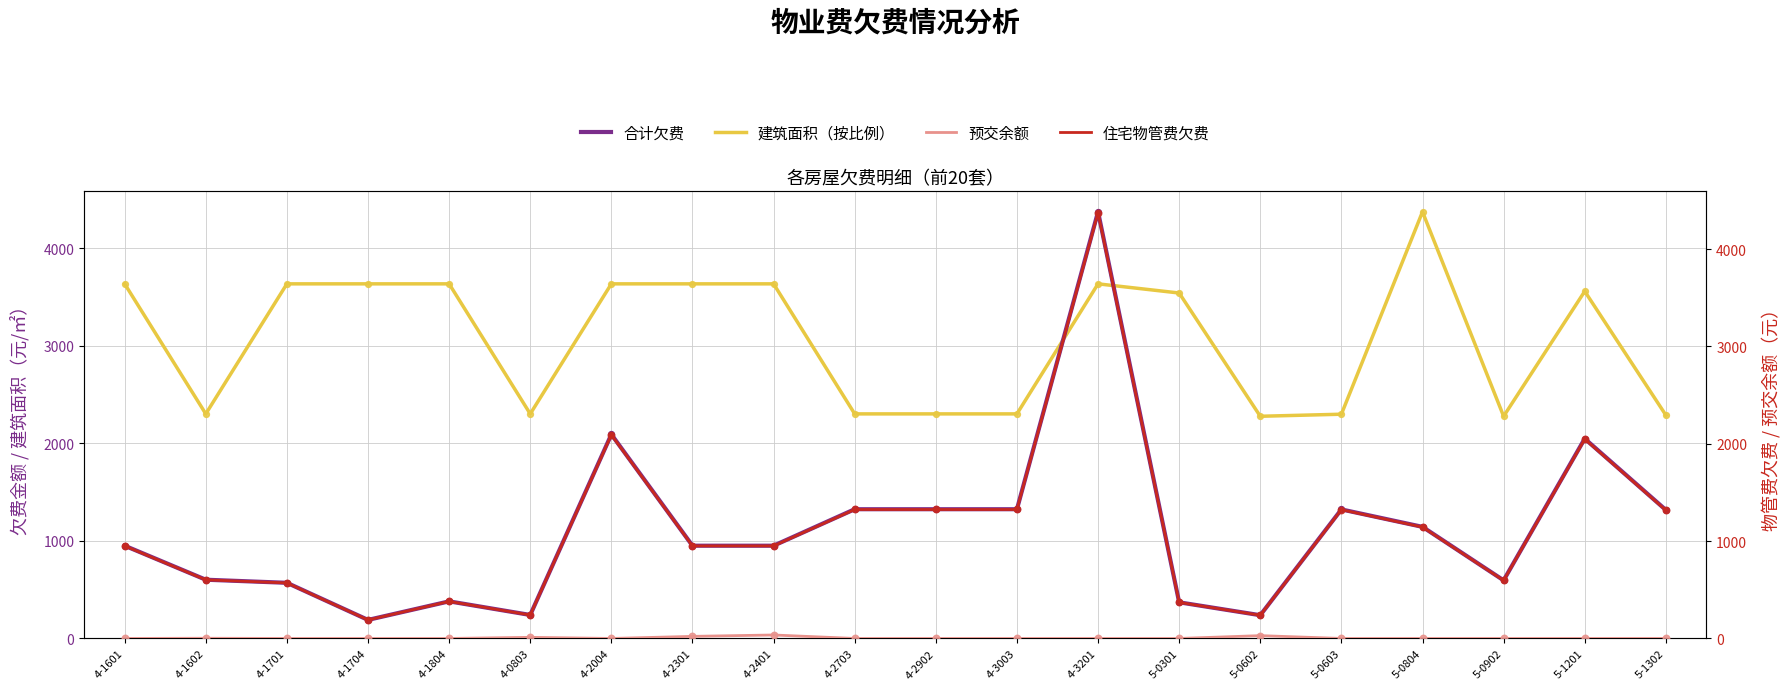

What is the total value across all series at 4-2902?

4951.0